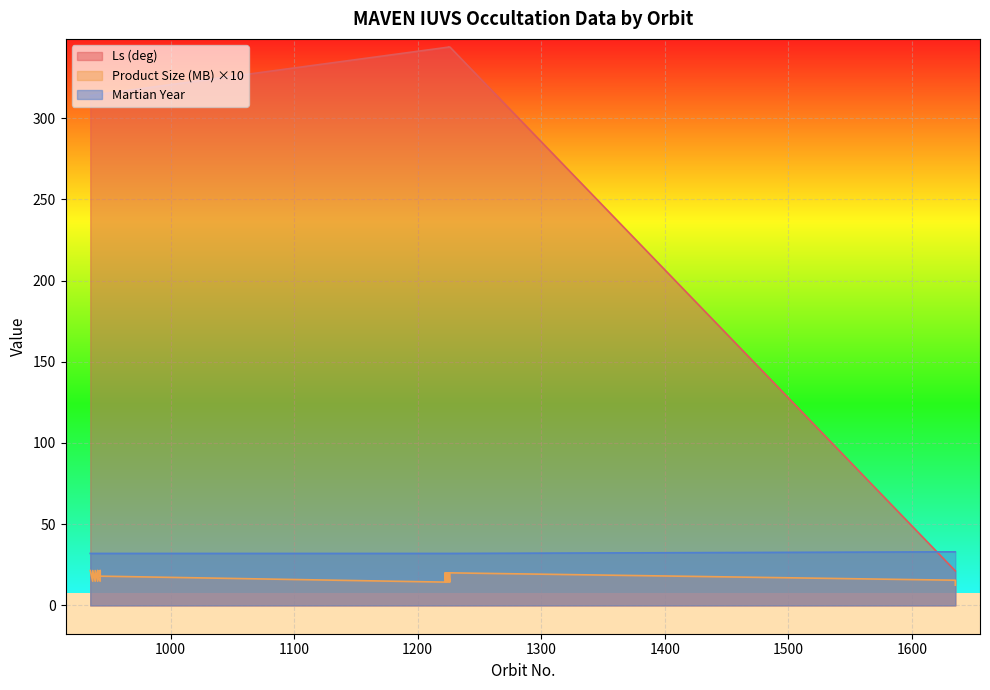

What are all the series names shown in the legend?

Ls (deg), Product Size (MB), Martian Year